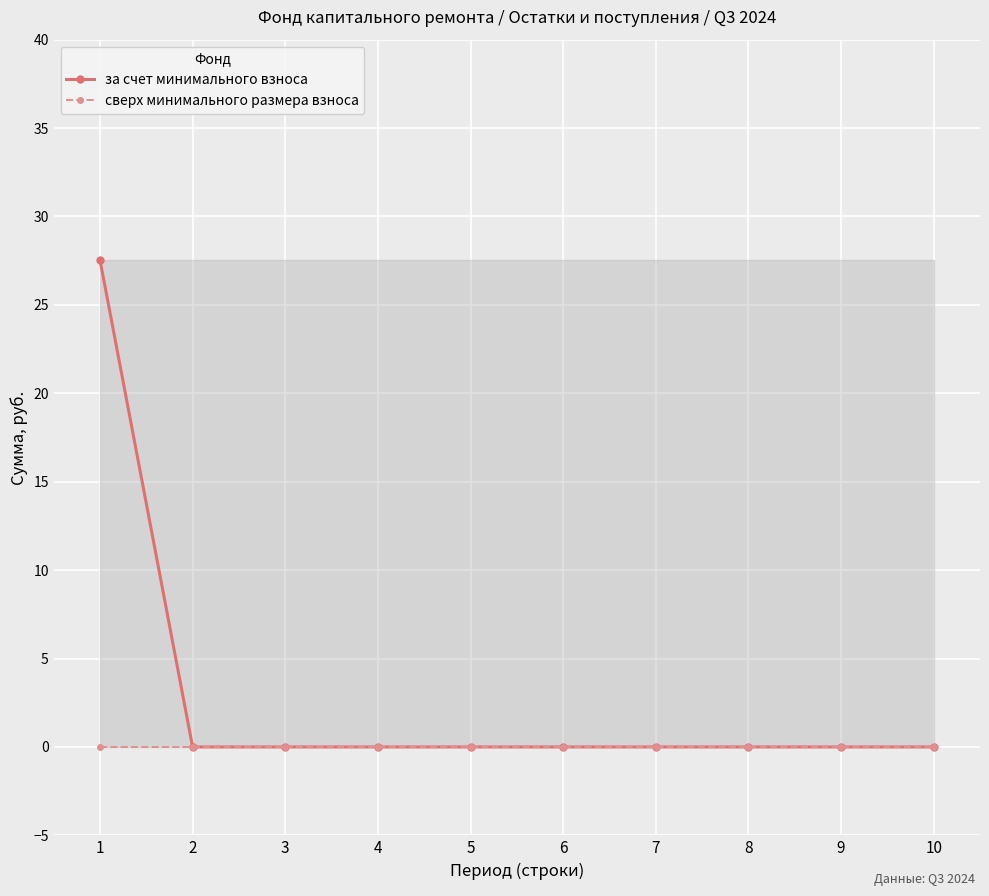

True or false: сверх минимального размера взноса has a value of 0.0 at 7.

True